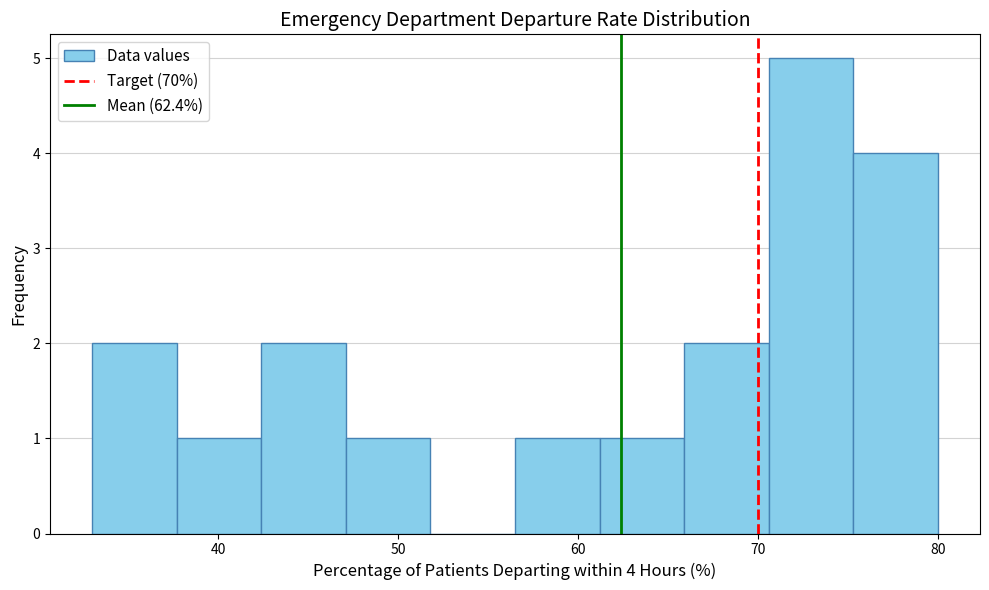

Over which range of the x-axis is the bar tallest?

70.6 to 75.3